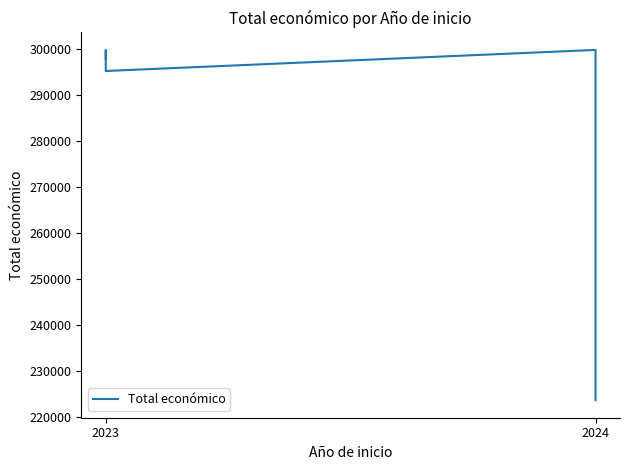

What is the value of the 5th point from the left?

223619